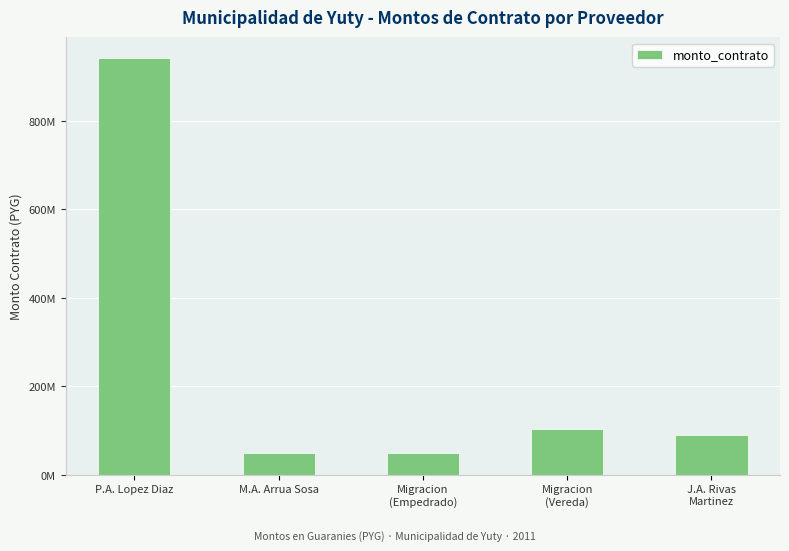

Where is the data nearest to the value 495412925?

Migracion
(Vereda)